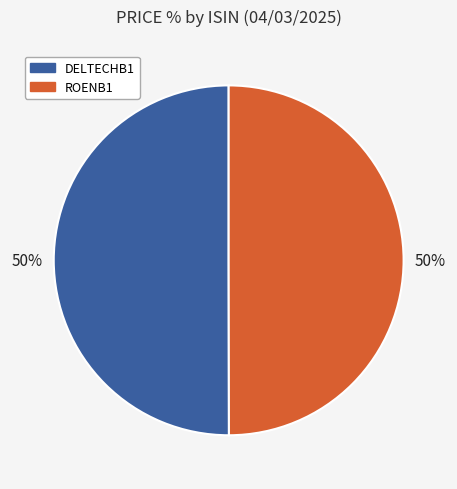

Is the sum of ROENB1 and DELTECHB1 greater than half?

Yes